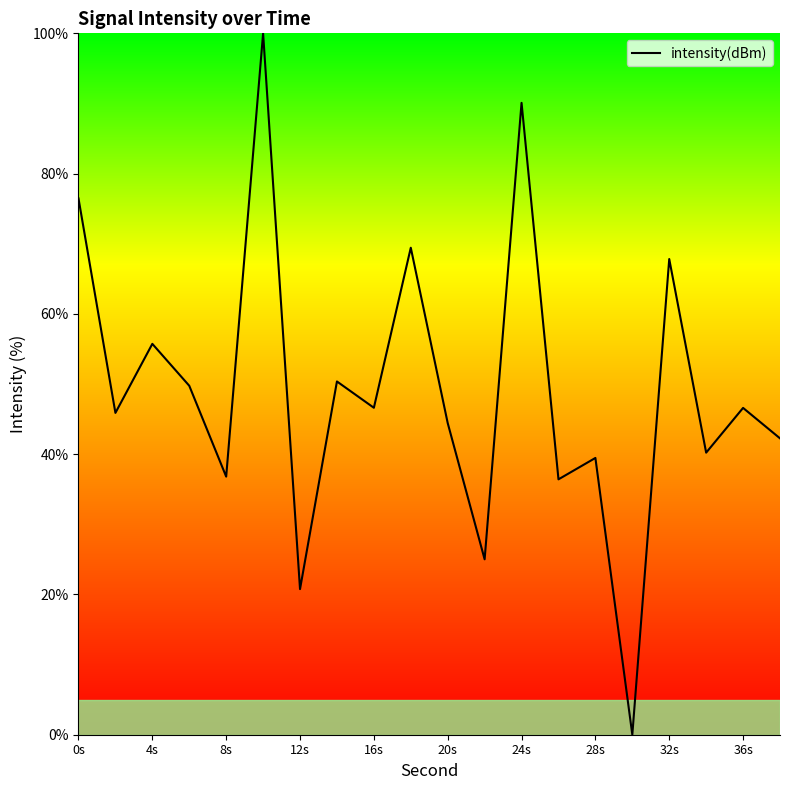

What is the greatest value displayed?

100.0